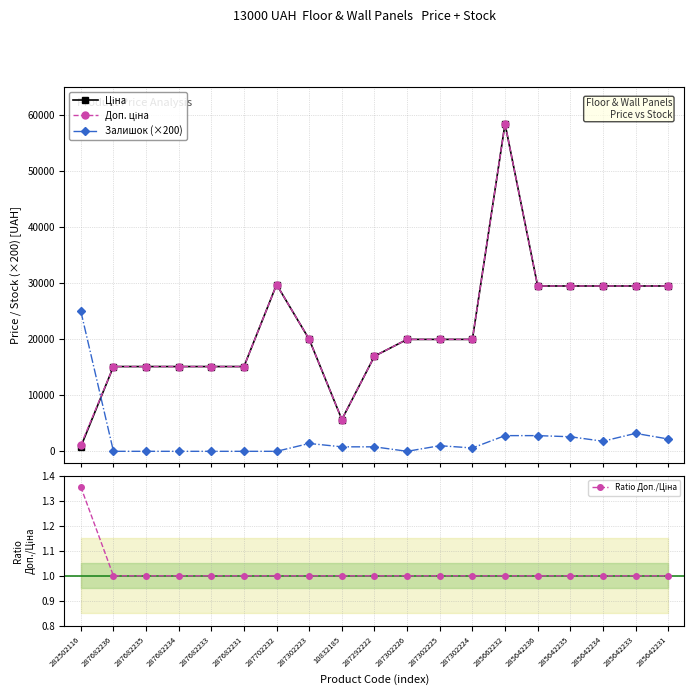

Is the value of Ціна at 287302225 greater than the value of Залишок (×200) at 287682235?

Yes